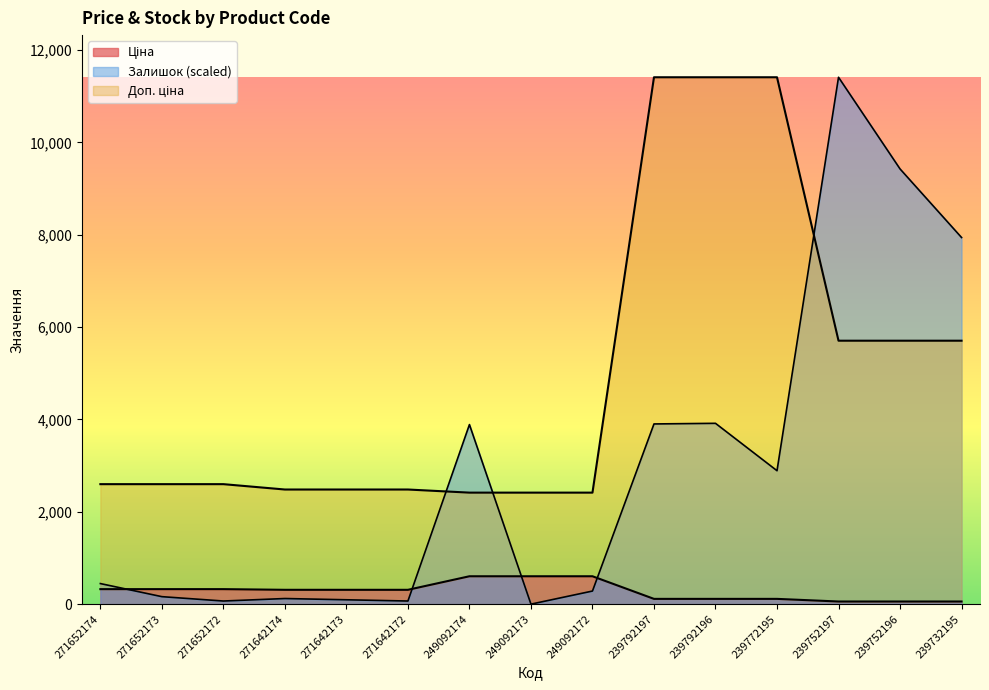

How many times do Залишок and Доп. ціна cross each other?

3